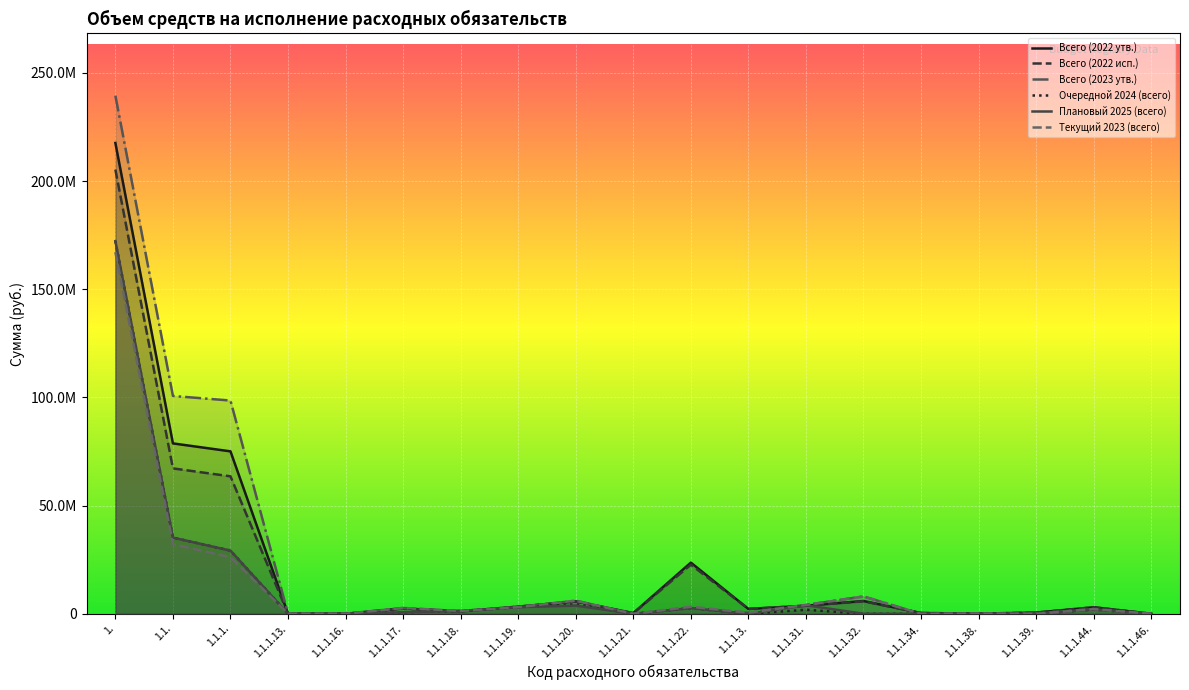

Which has a higher value, 1.1.1.31. or 1.1.1.34.?

1.1.1.31.